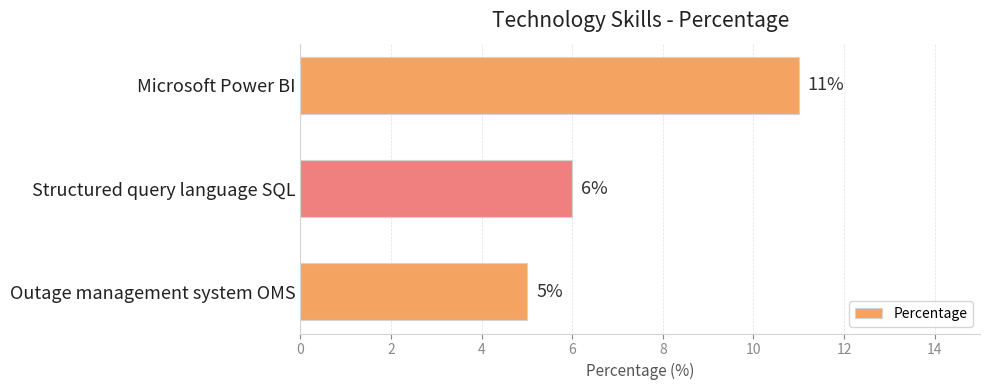

Rank the categories by value from highest to lowest.

Microsoft Power BI, Structured query language SQL, Outage management system OMS